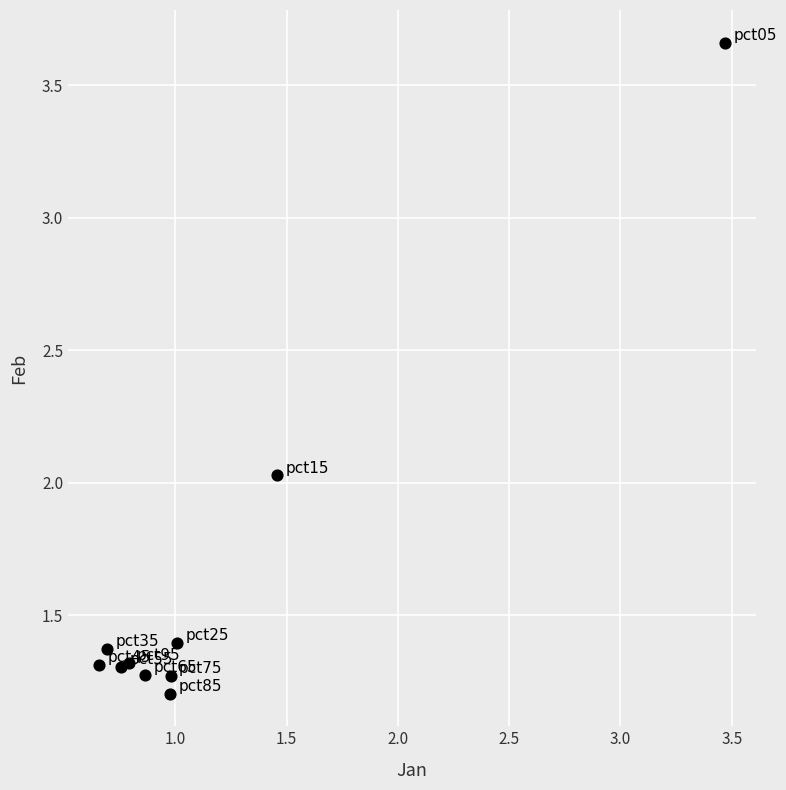

What is the average Y value?

1.6